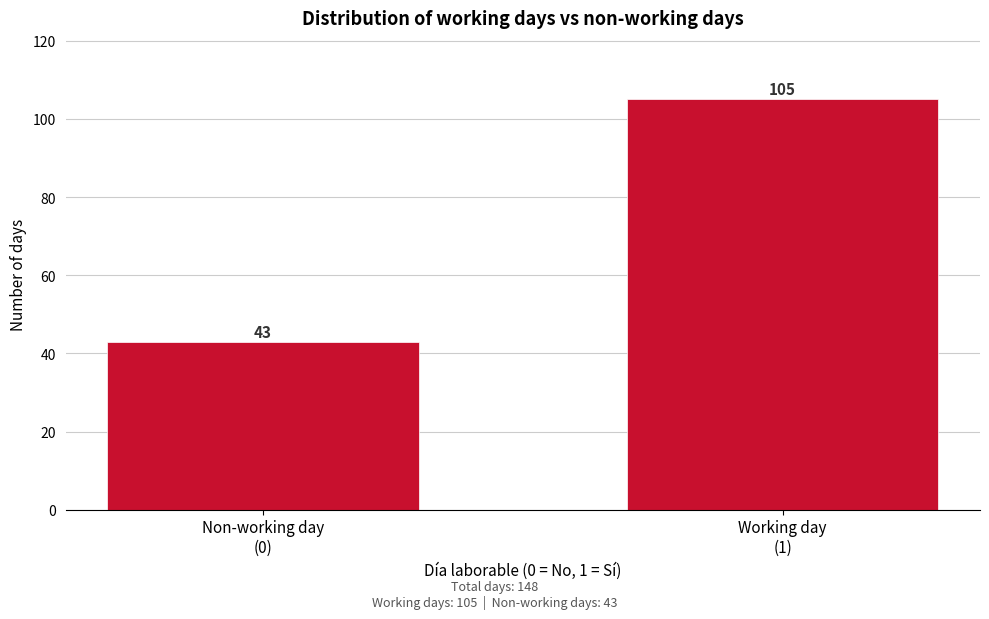

Reading left to right, extract all data points from this chart.

43	105